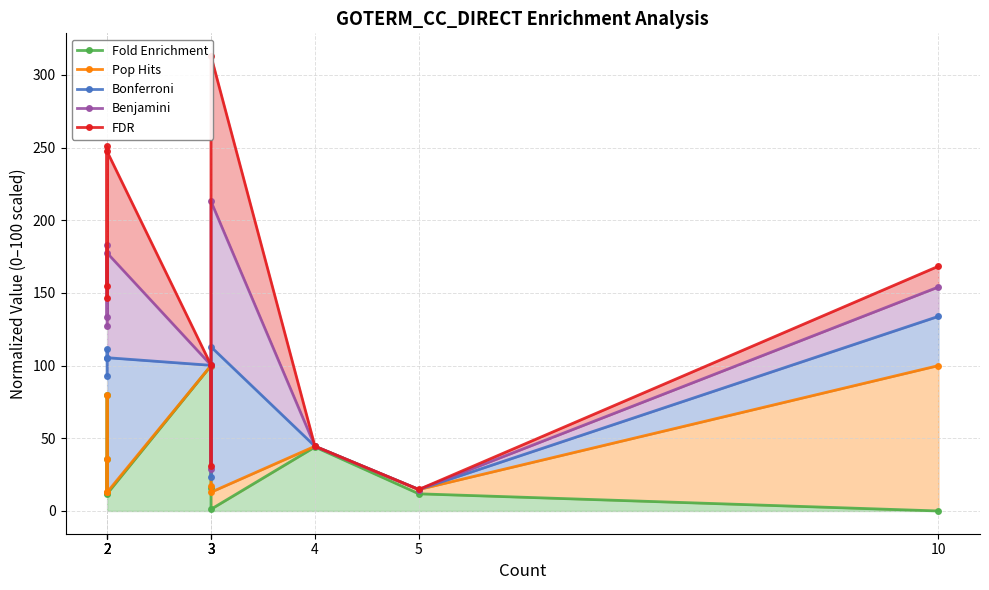

What is the total value across all series at 5?

70.9